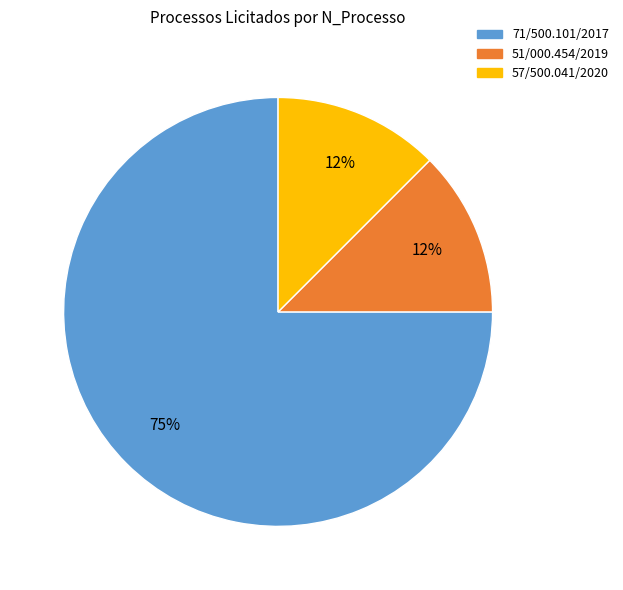

Which has a higher value, 71/500.101/2017 or 51/000.454/2019?

71/500.101/2017